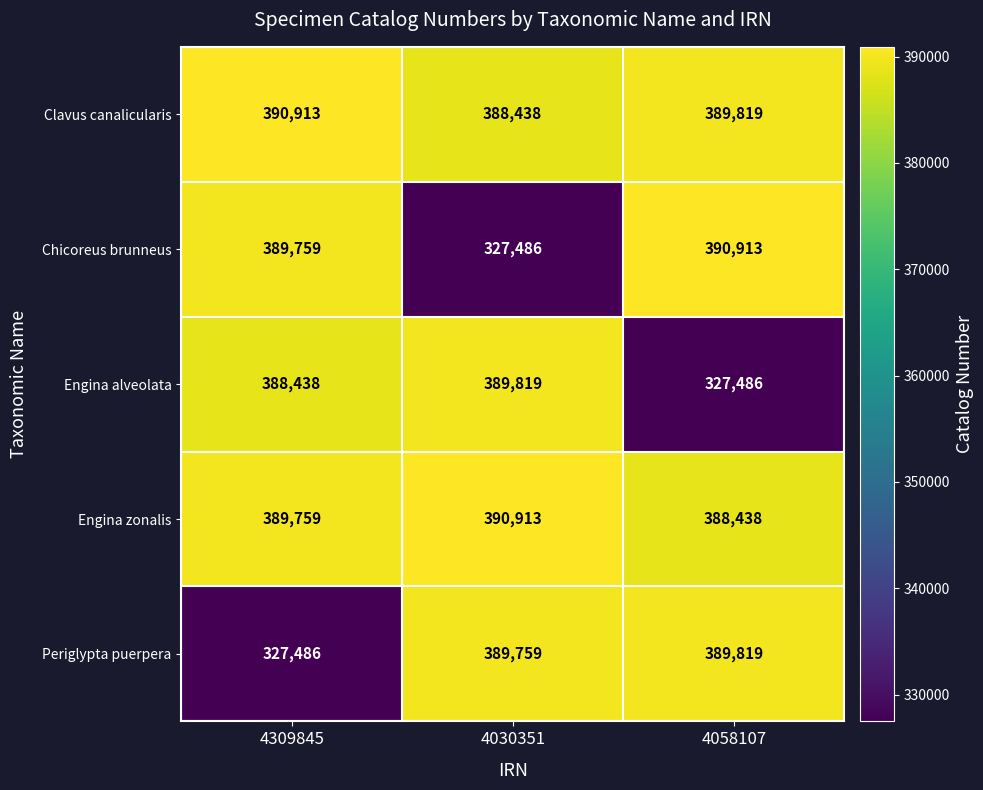

What is the maximum value for Engina zonalis?

390913